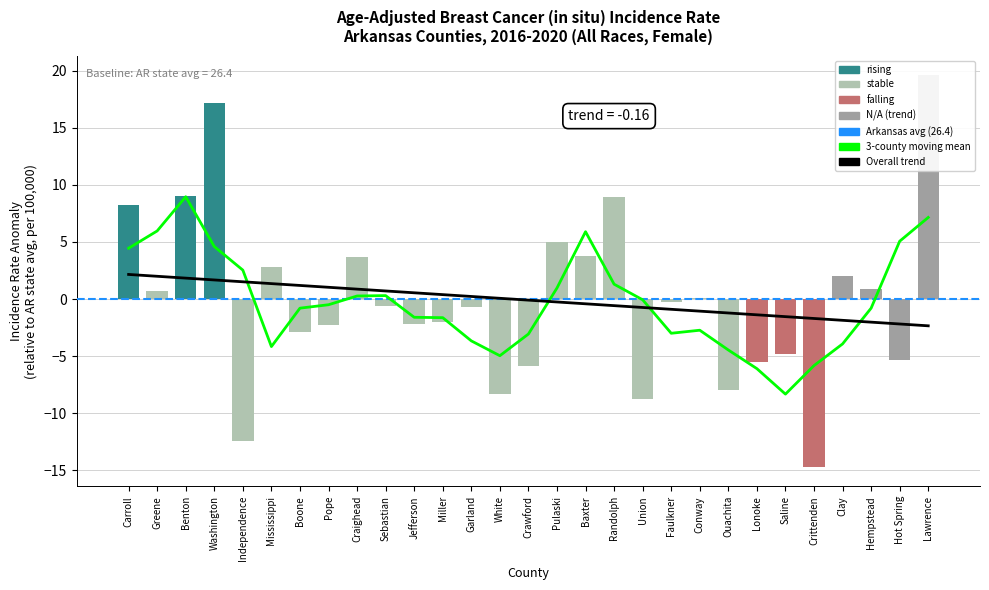

How many data points are above 0?

13